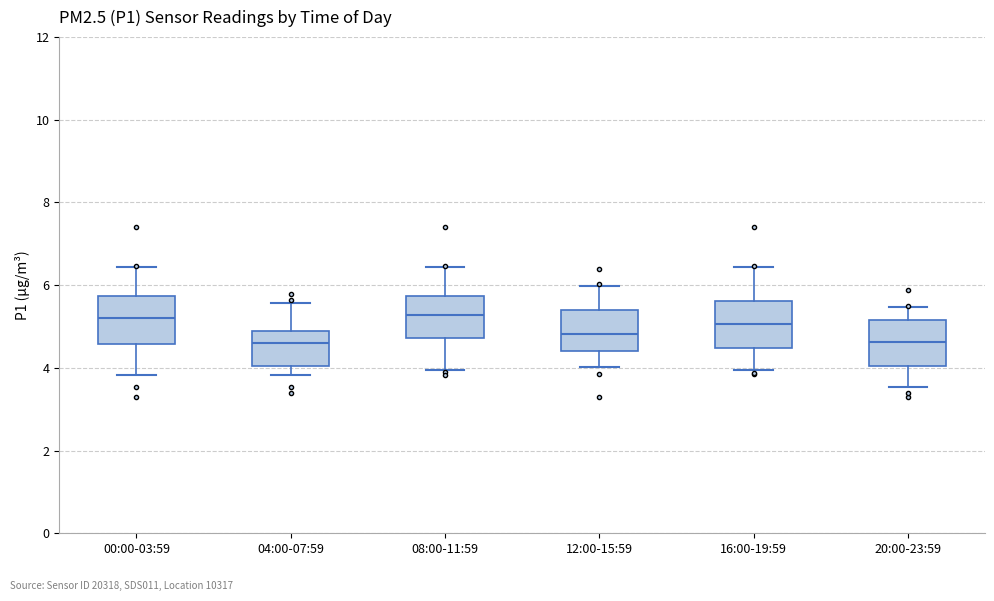

Reading left to right, read every box against the y-axis: the position of its median line, the range the box covers, and the ends of its whiskers. The values are not printed on the chart, so give them approximately, as read against the axis.

00:00-03:59: median 5.2, box 4.6 to 5.8, whiskers 3.8 to 6.4
04:00-07:59: median 4.6, box 4.0 to 4.8, whiskers 3.8 to 5.6
08:00-11:59: median 5.2, box 4.8 to 5.8, whiskers 4.0 to 6.4
12:00-15:59: median 4.8, box 4.4 to 5.4, whiskers 4.0 to 6.0
16:00-19:59: median 5.0, box 4.4 to 5.6, whiskers 4.0 to 6.4
20:00-23:59: median 4.6, box 4.0 to 5.2, whiskers 3.6 to 5.4